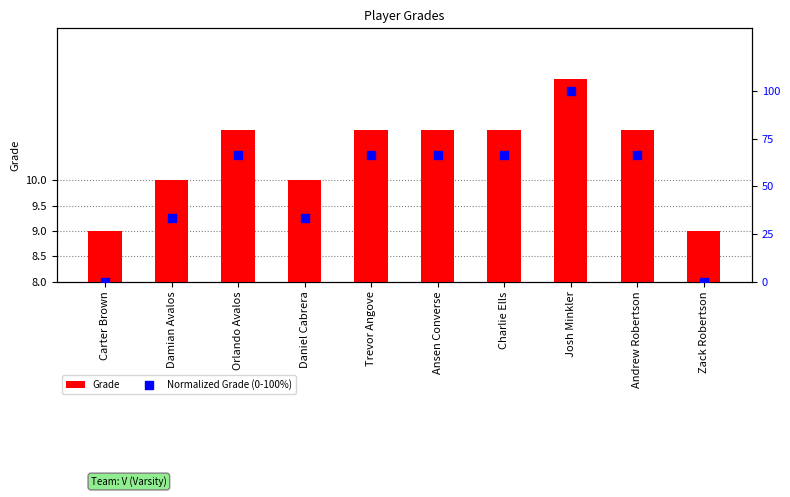

Which series reaches the maximum Y coordinate?

Normalized Grade (0-100%)